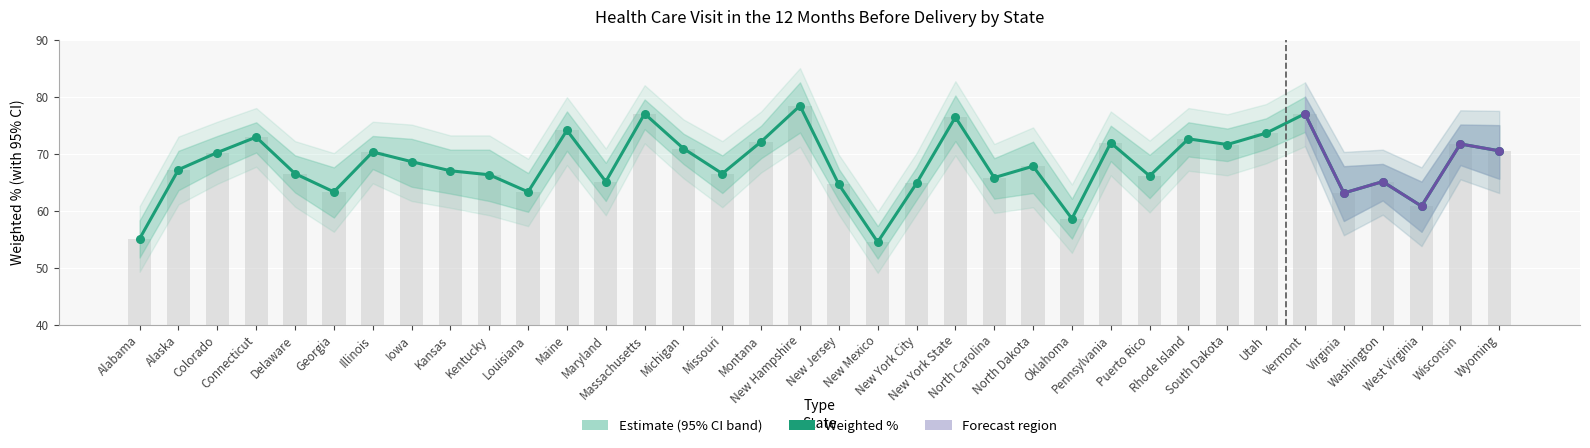

What is the ratio of the value at Maryland to the value at Maine?

0.9